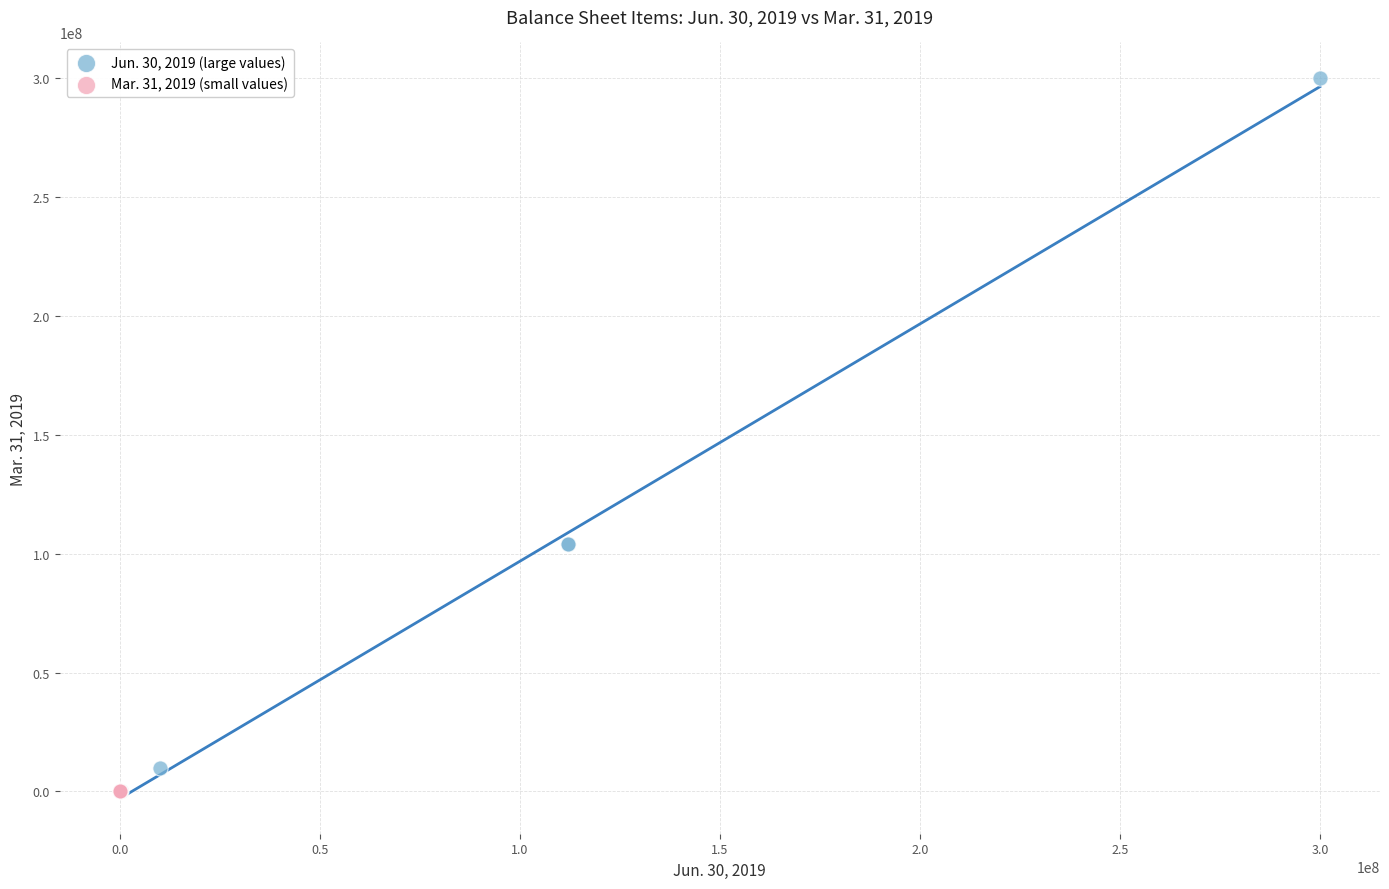

Which series has the largest Y range (max minus min)?

Jun. 30, 2019 (large values)